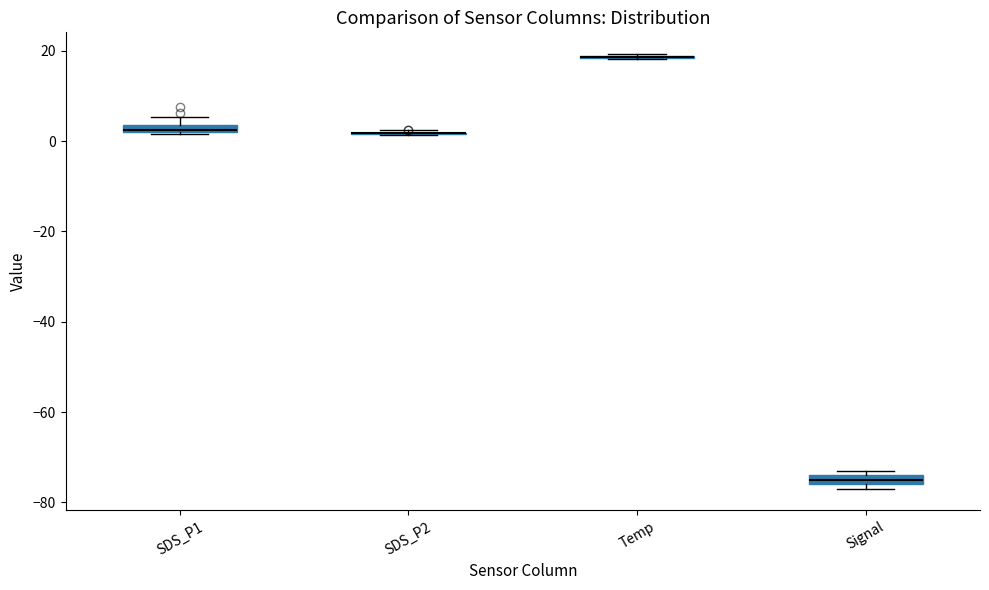

Where is the lower edge of the box for Signal on the y-axis? The values are not printed on the chart, so give them approximately, as read against the axis.

-76